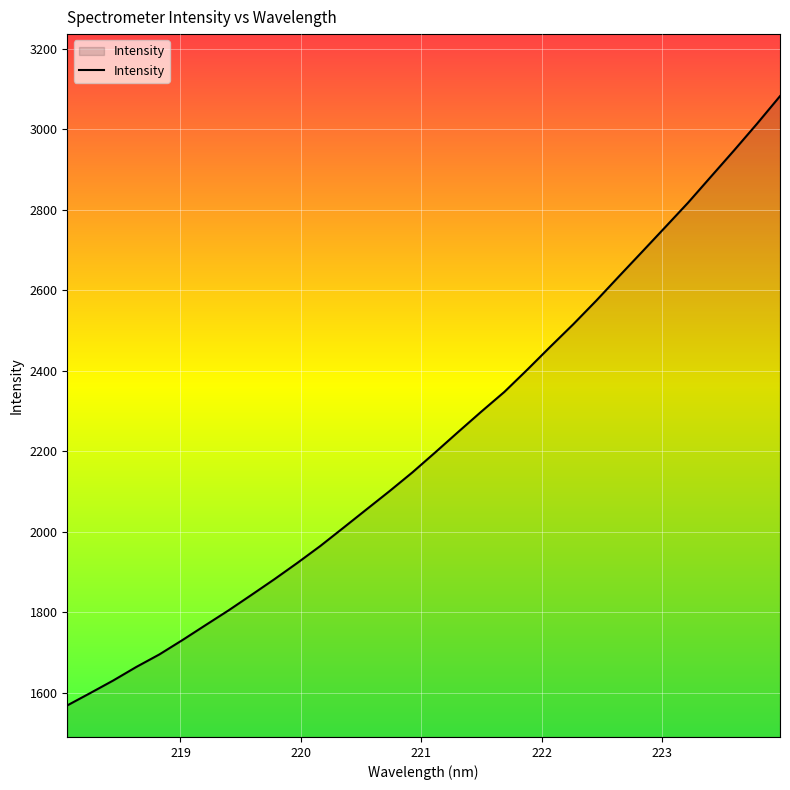

What is the greatest value displayed?

3082.7